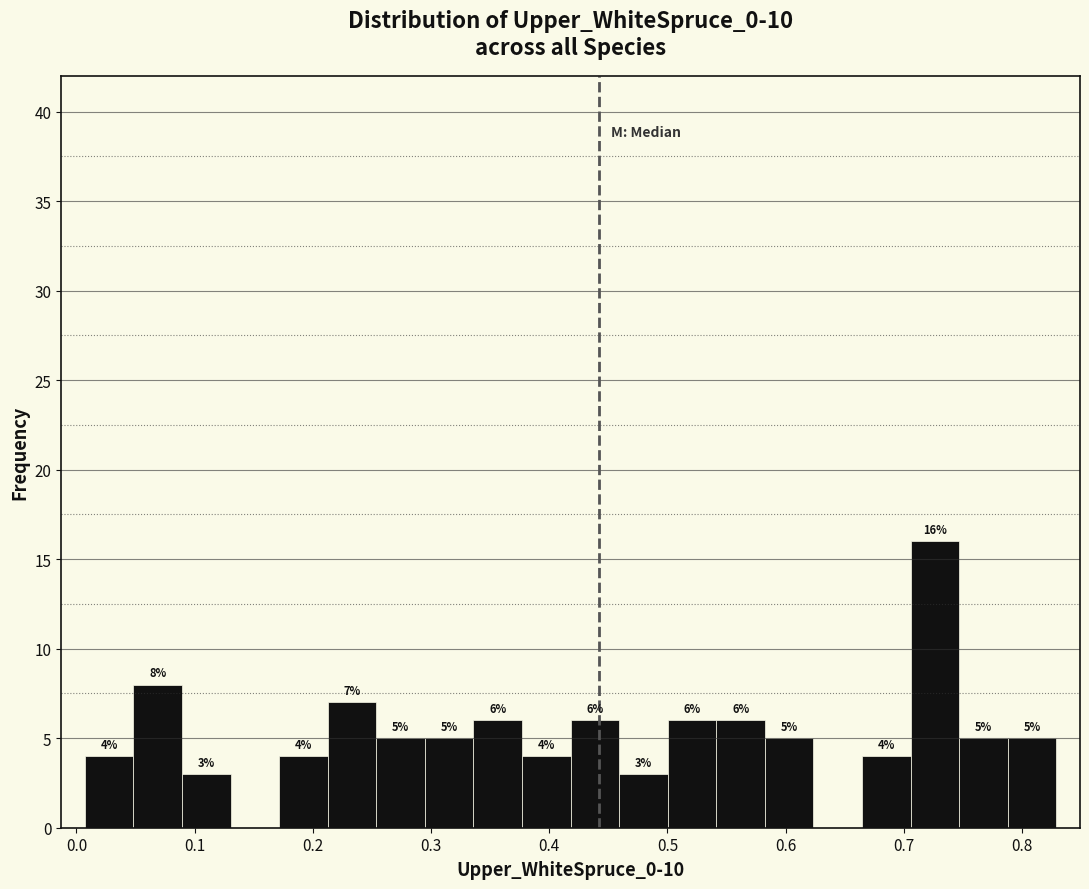

Over which range of the x-axis is the bar tallest?

0.71 to 0.75